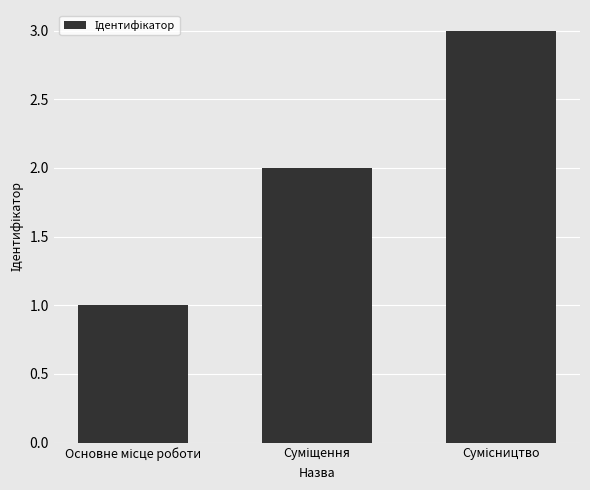

Reading left to right, transcribe all the data shown in this chart.

1	2	3